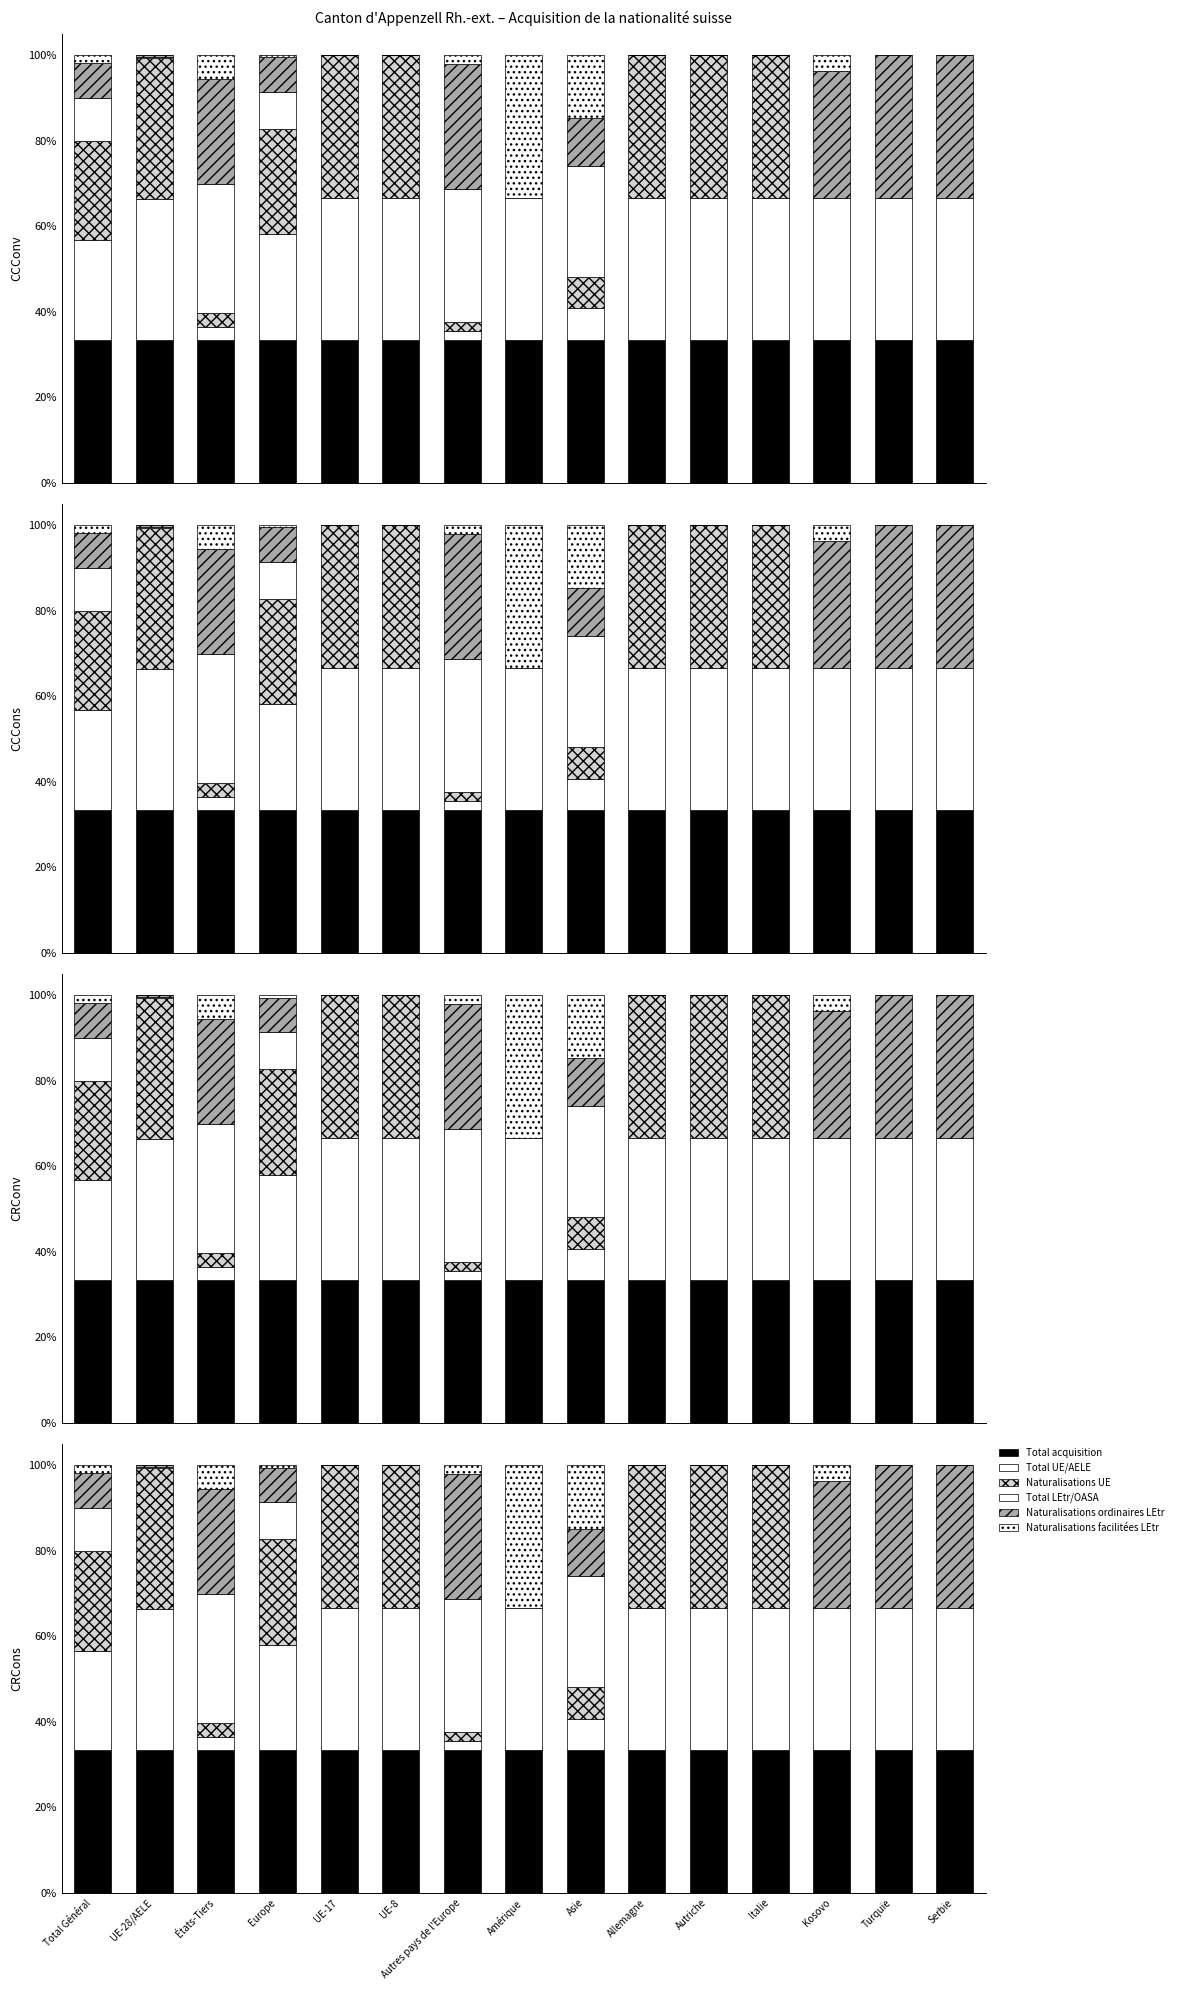

What are all the series names shown in the legend?

Total acquisition, Total UE/AELE, Naturalisations UE, Total LEtr/OASA, Naturalisations ordinaires LEtr, Naturalisations facilitées LEtr